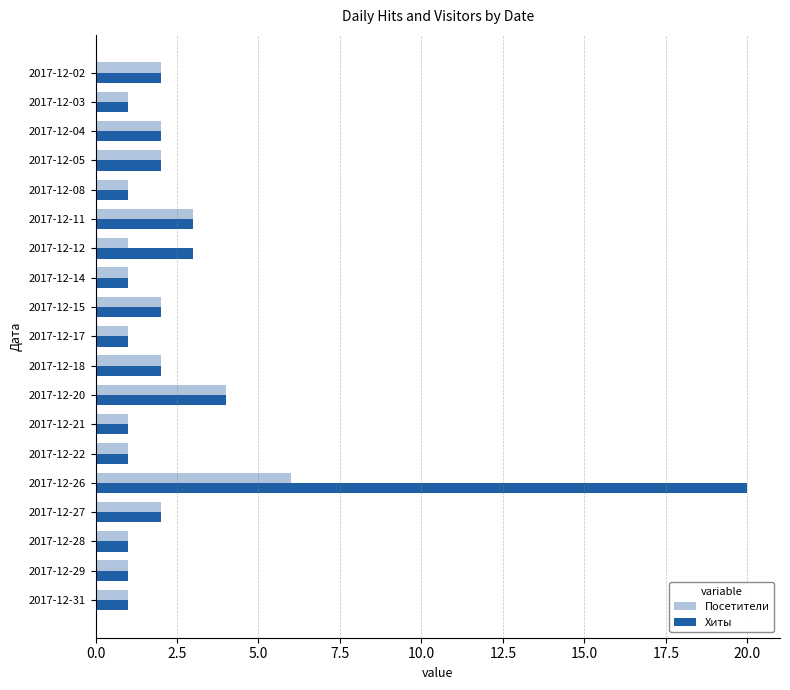

Is it true that Хиты equals 20 at 2017-12-26?

True